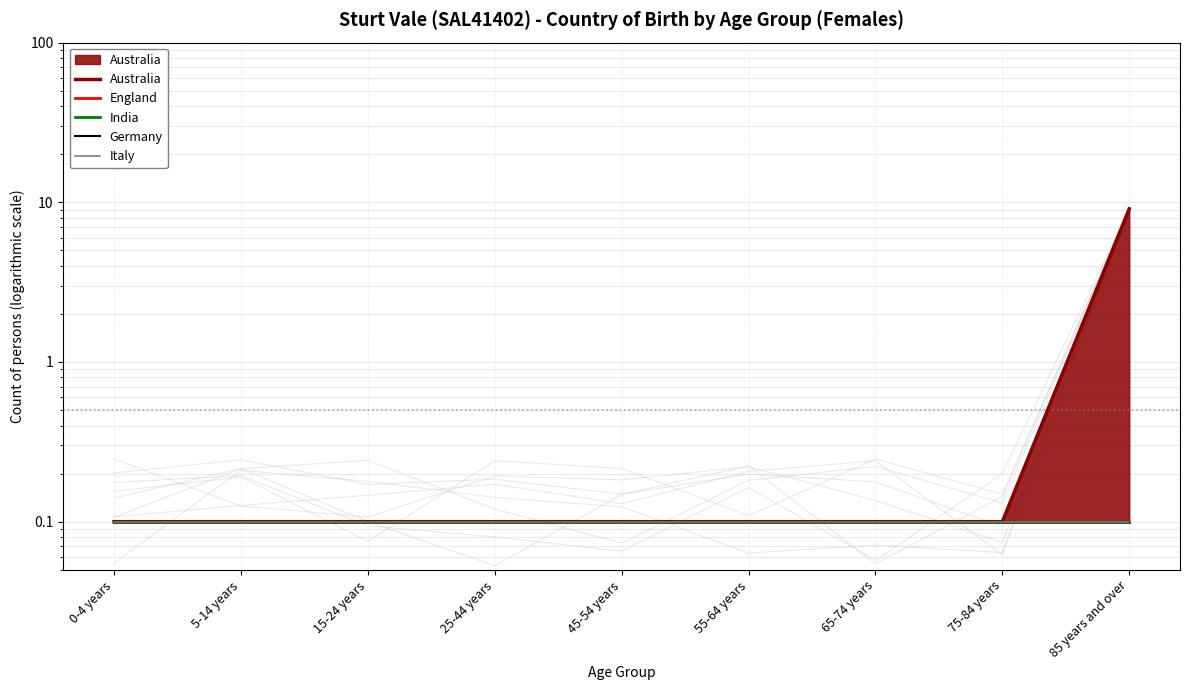

True or false: Germany has more than 0 points higher than both neighbors.

False